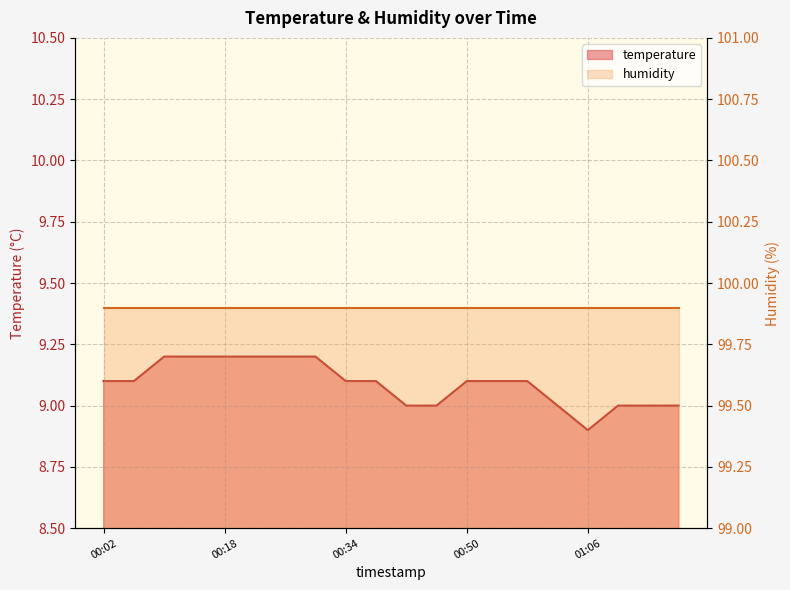

How many values exceed 9?

13